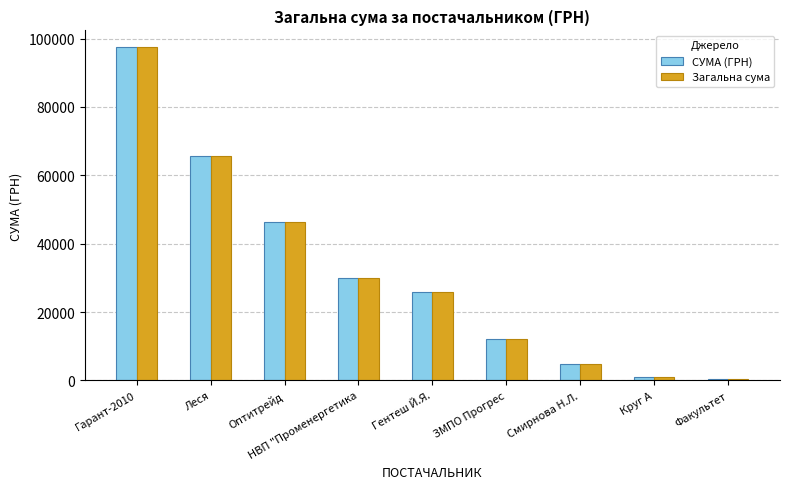

At which category does the chart reach its peak across all series?

Гарант-2010